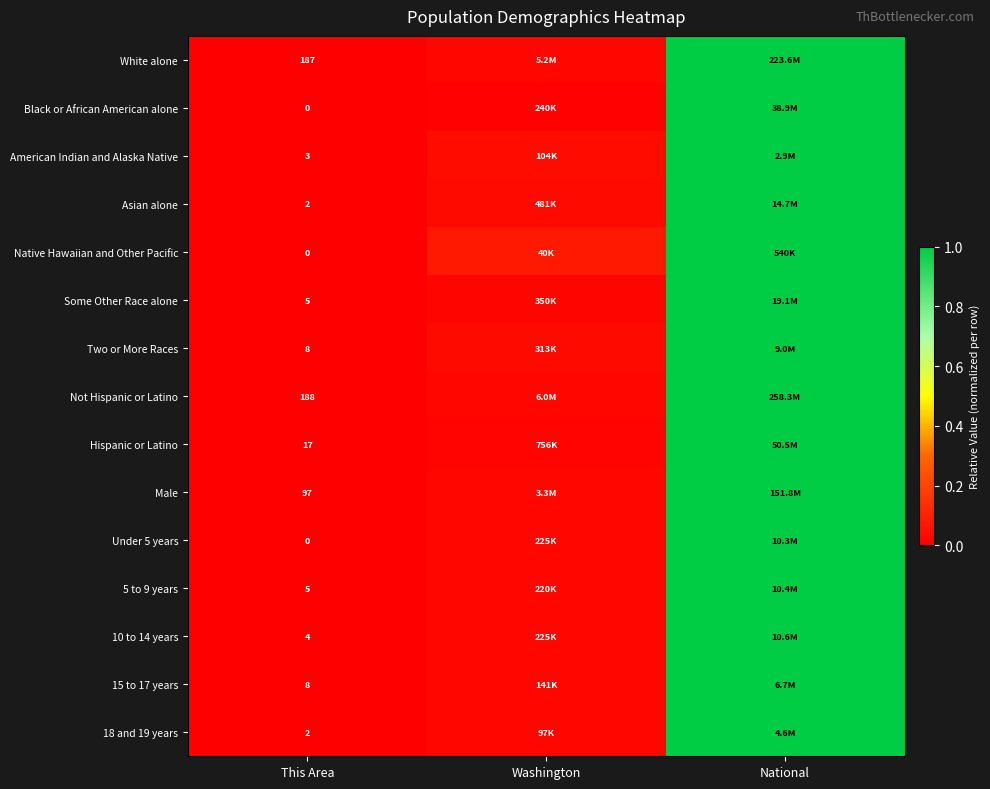

Is the value of Asian alone at This Area greater than the value of Under 5 years at This Area?

Yes